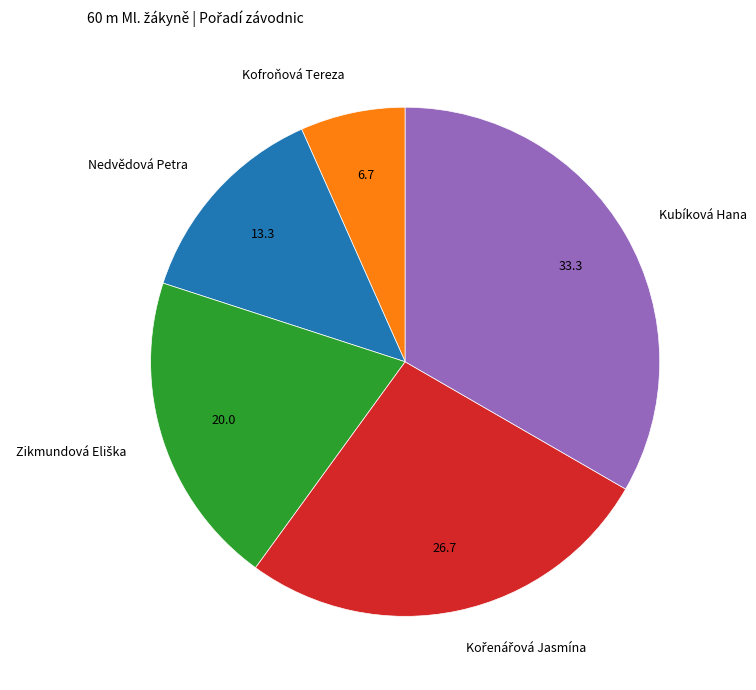

The Kubíková Hana slice represents 47% of the pie. True or false?

False